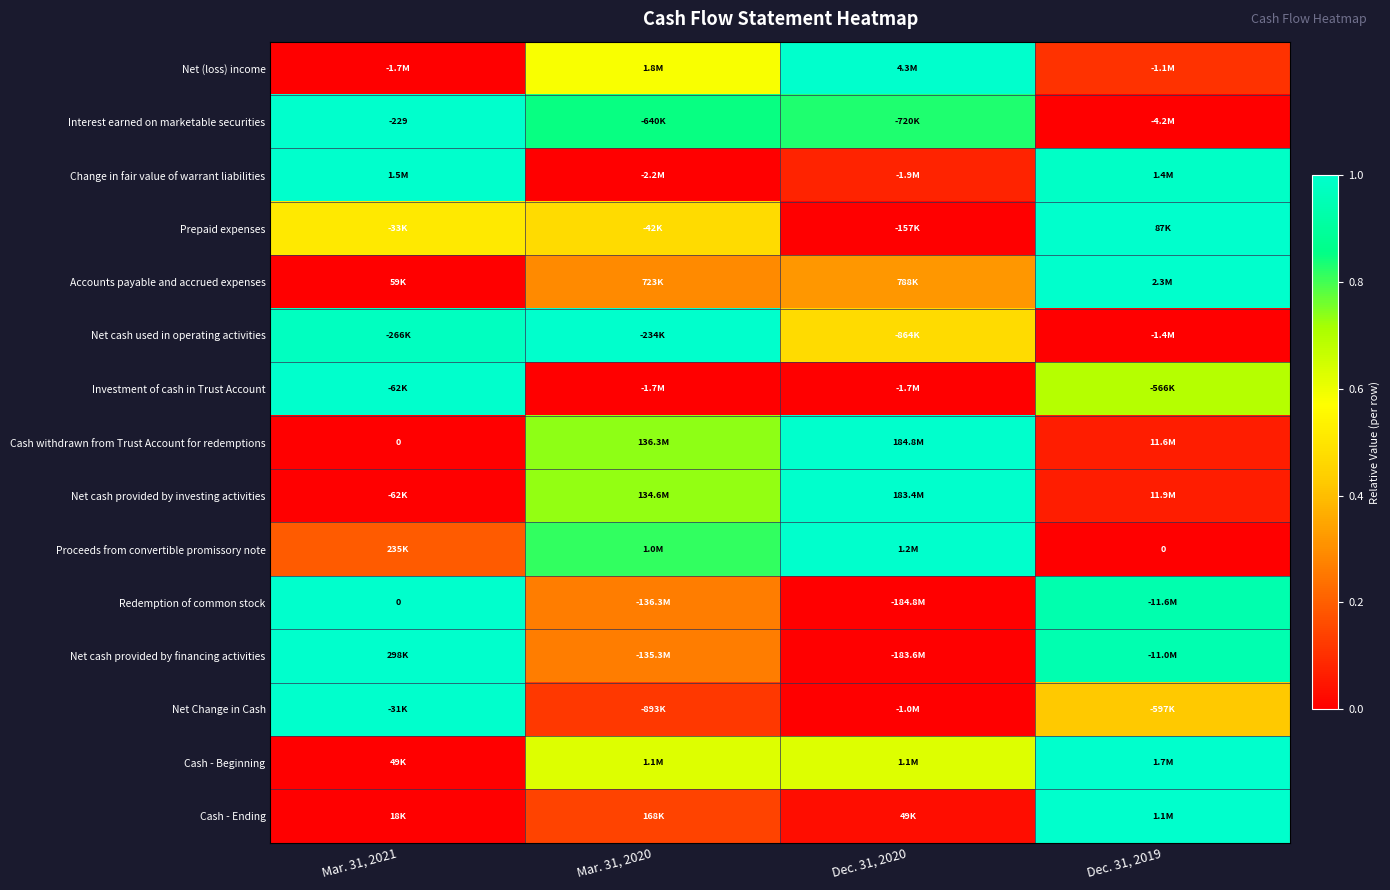

List the labels in order of Cash - Beginning value, largest first.

Dec. 31, 2019, Mar. 31, 2020, Dec. 31, 2020, Mar. 31, 2021